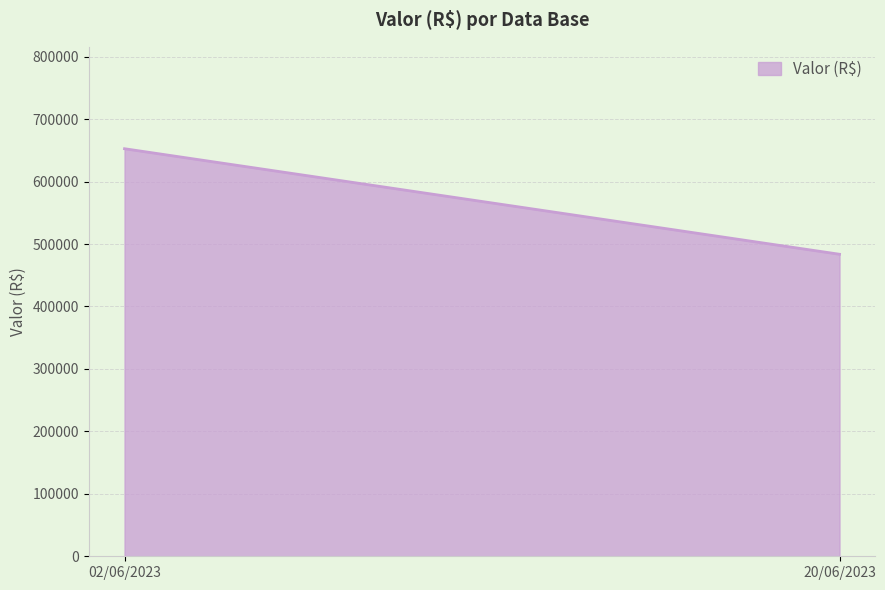

What is the sum of the values at 02/06/2023 and 20/06/2023?

1136223.3